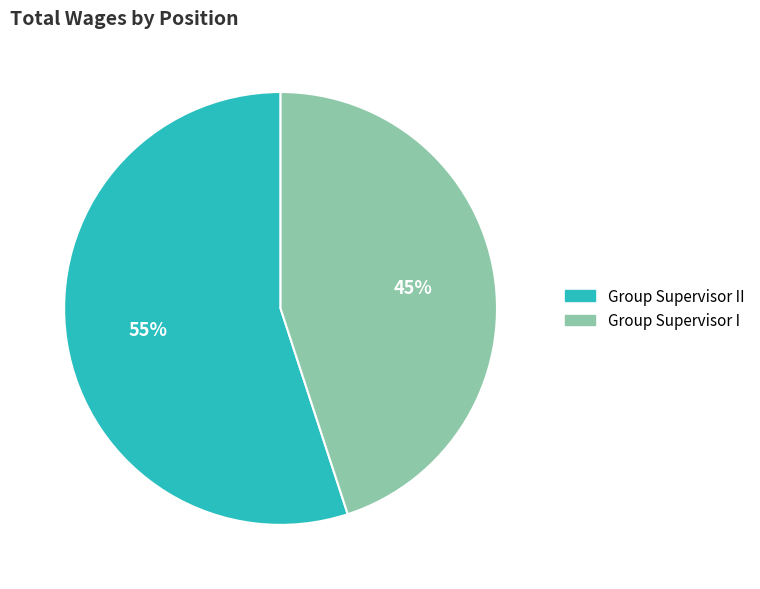

How many segments does this pie chart have?

2